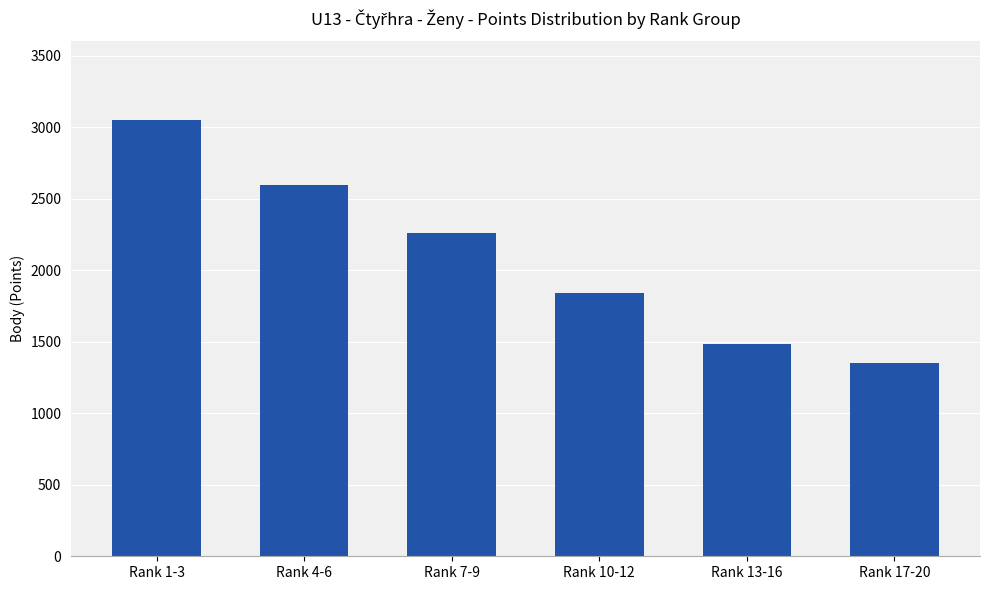

What is the maximum value shown in the chart?

3051.0